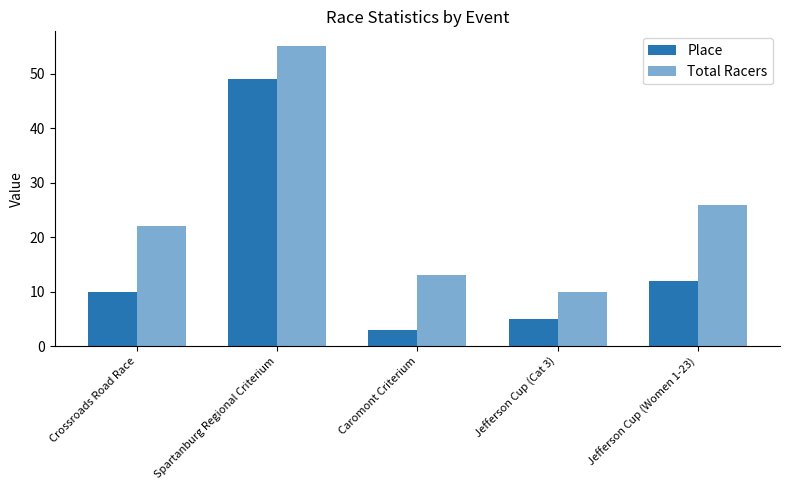

At which category is the sum across all series the highest?

Spartanburg Regional Criterium